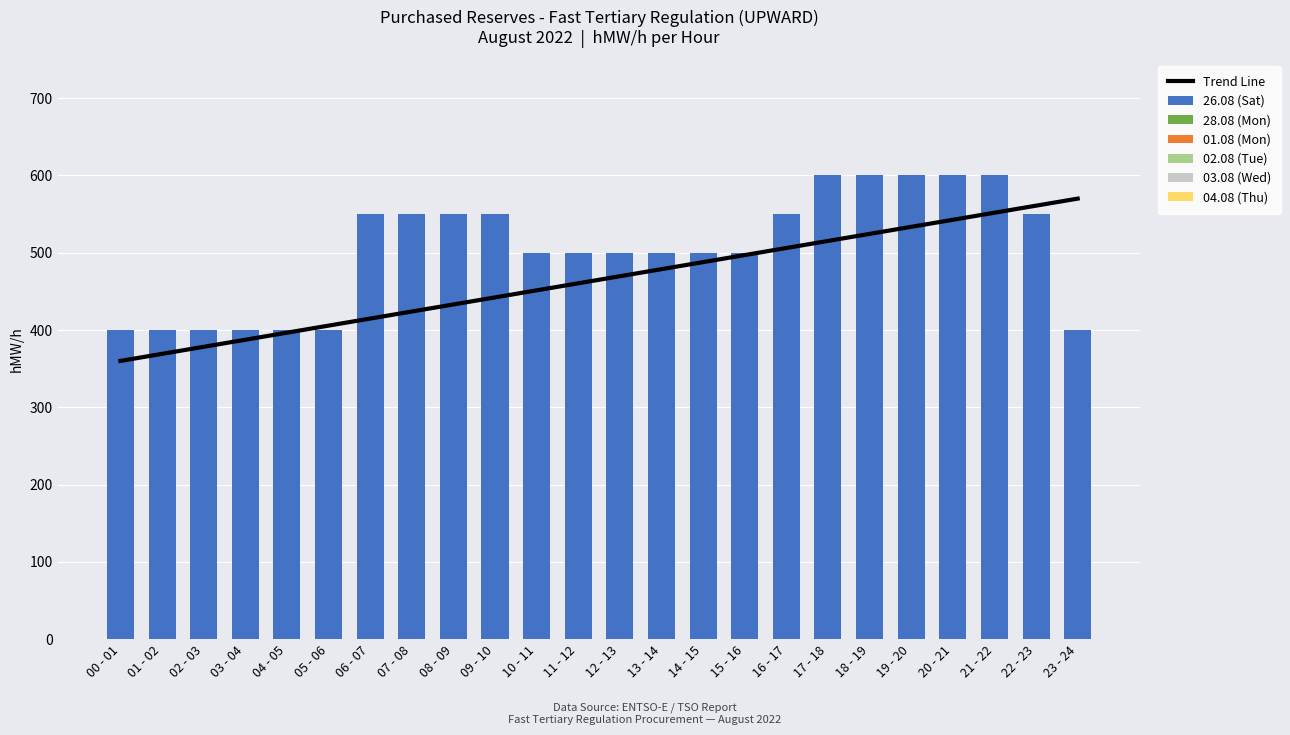

At which category is the sum across all series the highest?

17 - 18